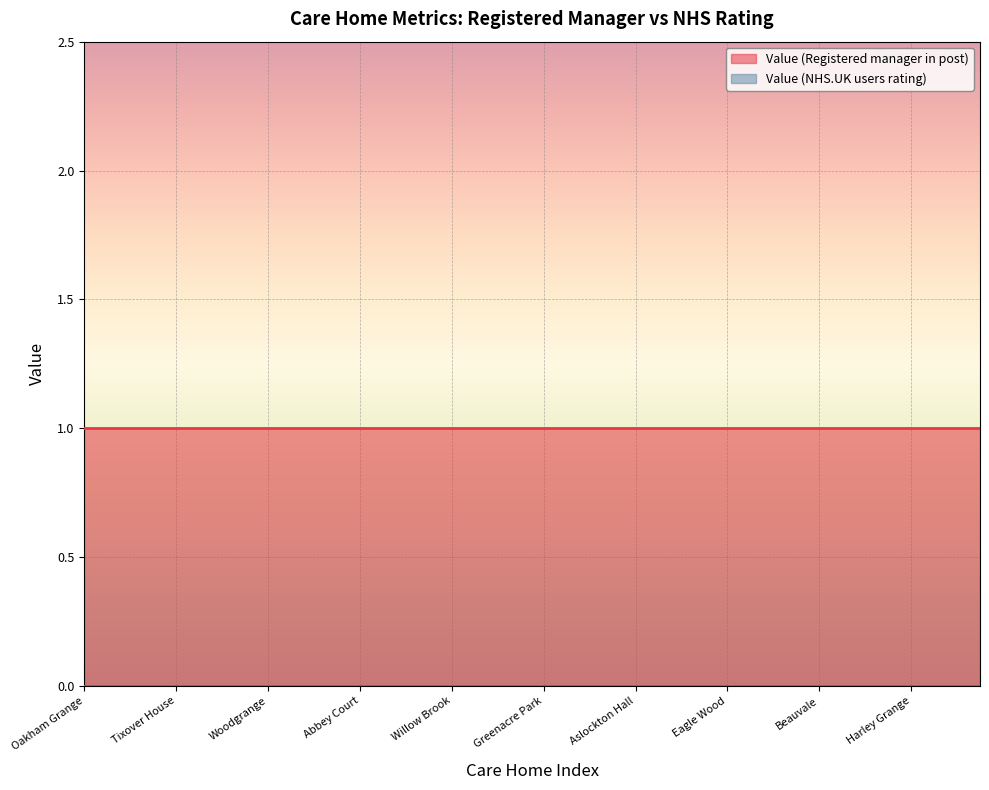

Which series has the largest total across all categories?

Value (Registered manager in post)